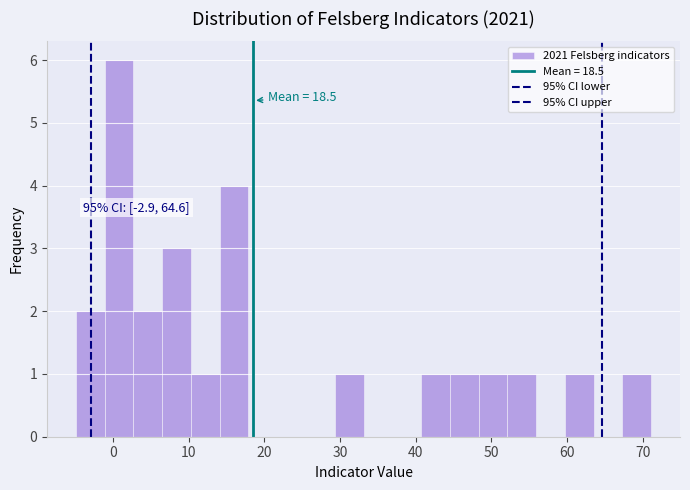

Around what value on the x-axis is the tallest bar? Give the approximate position of its centre, as read against the axis.

1